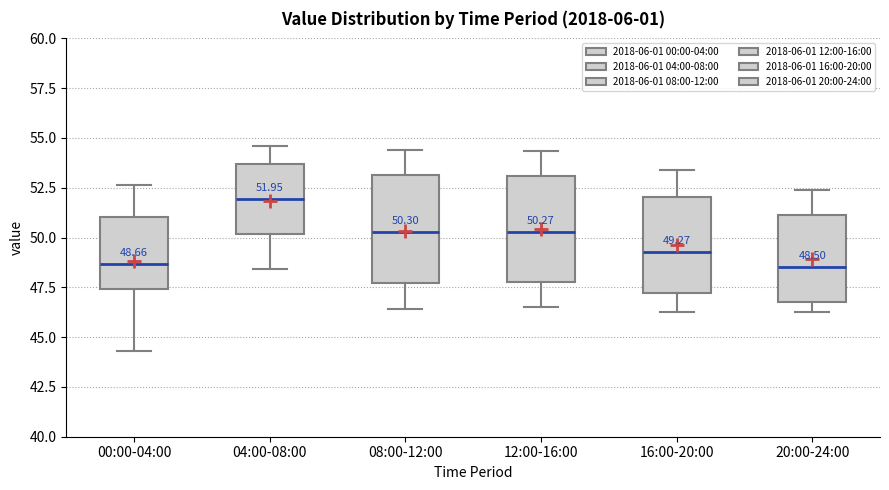

Which box has the highest median line?

04:00-08:00